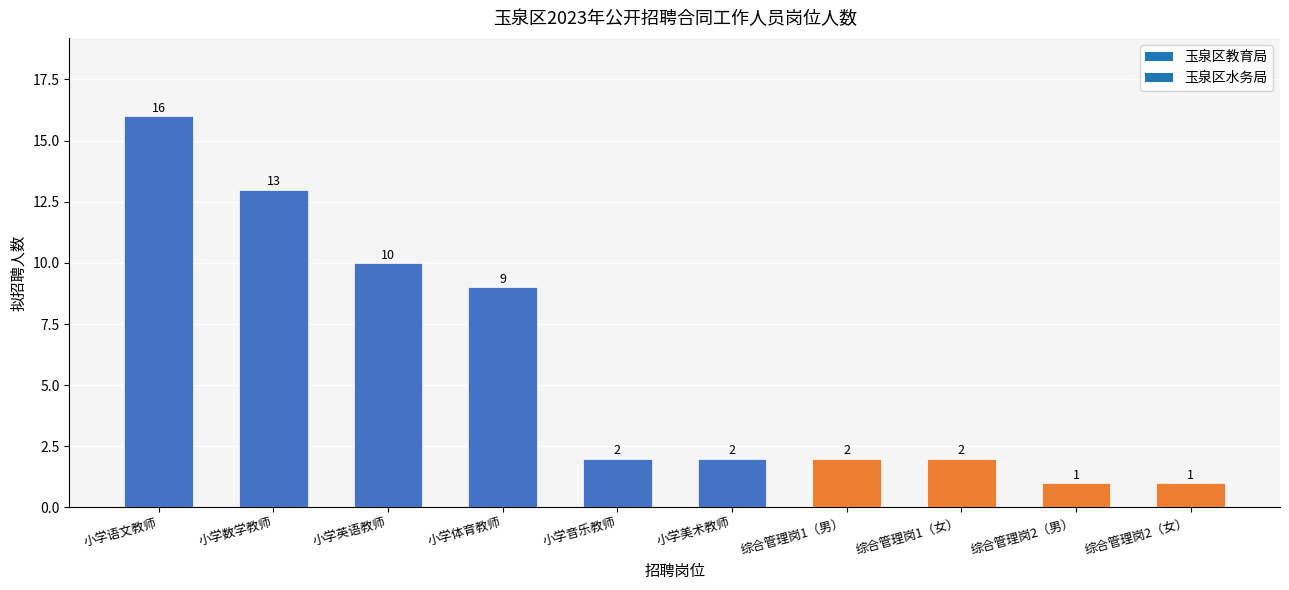

What is the change in value from 小学英语教师 to 小学体育教师?

-1